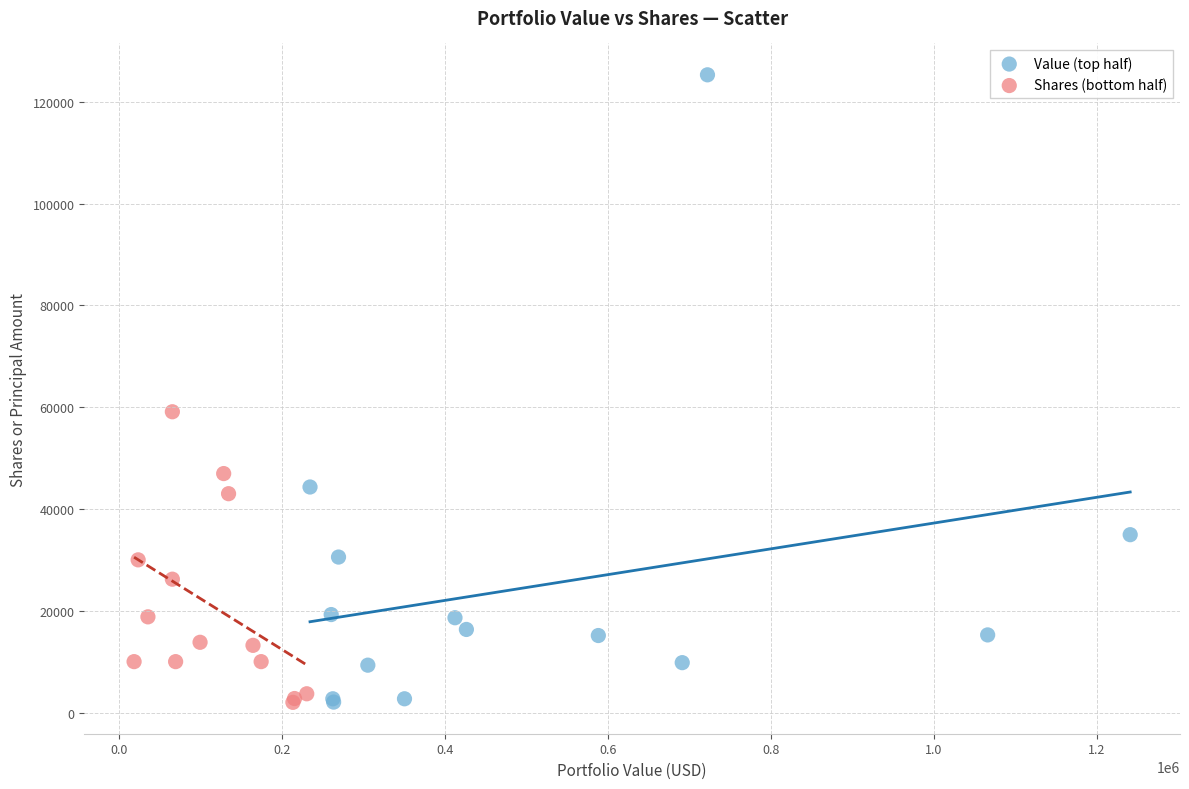

Which series has the widest spread of Y values?

Value (top half)